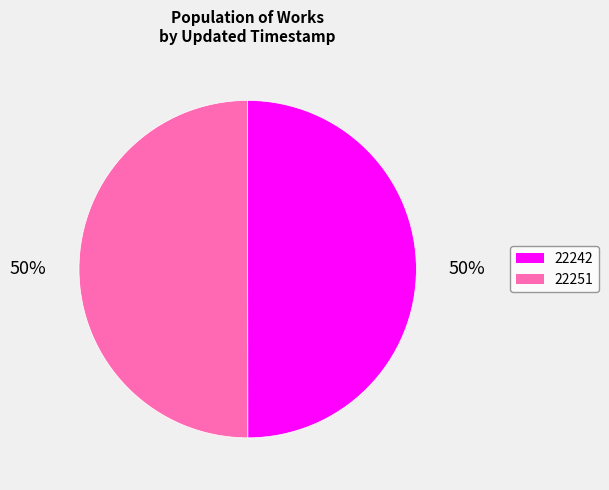

To the nearest percent, what is the average slice percentage?

50%